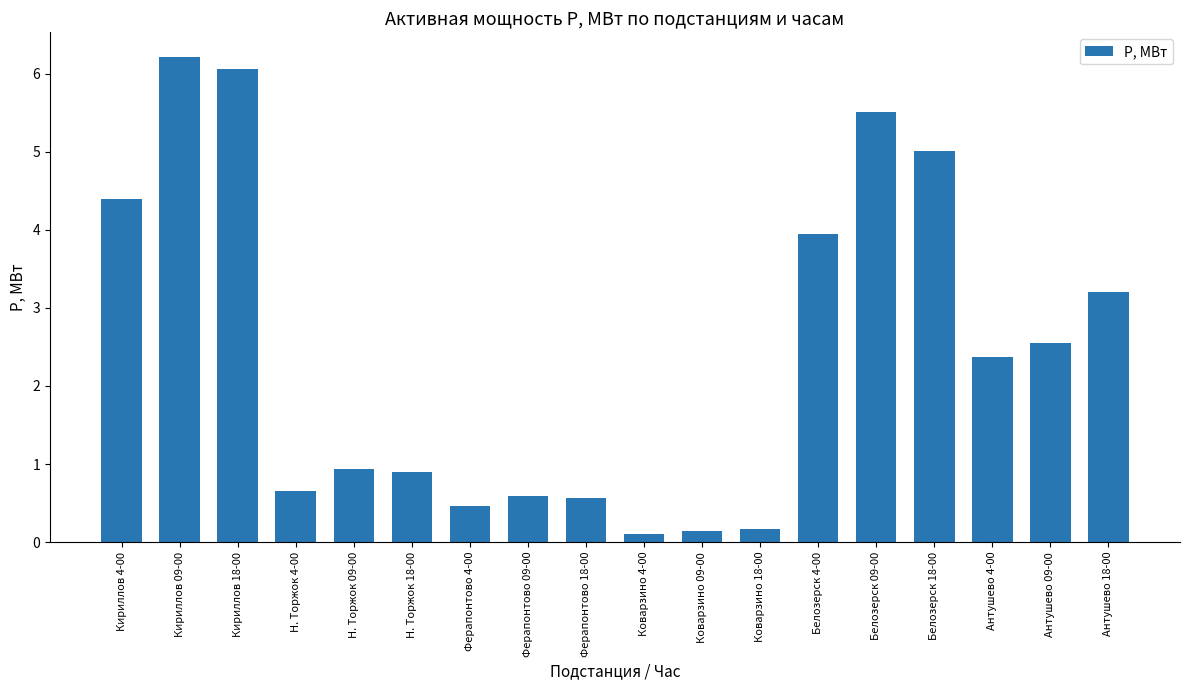

Does the chart contain any negative values?

No